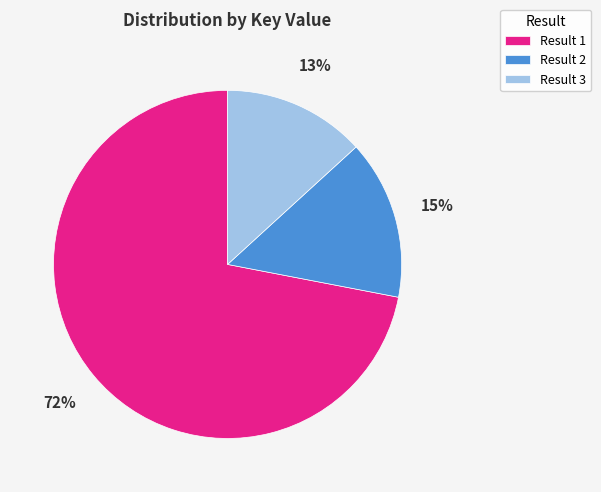

How many slices are in this pie chart?

3